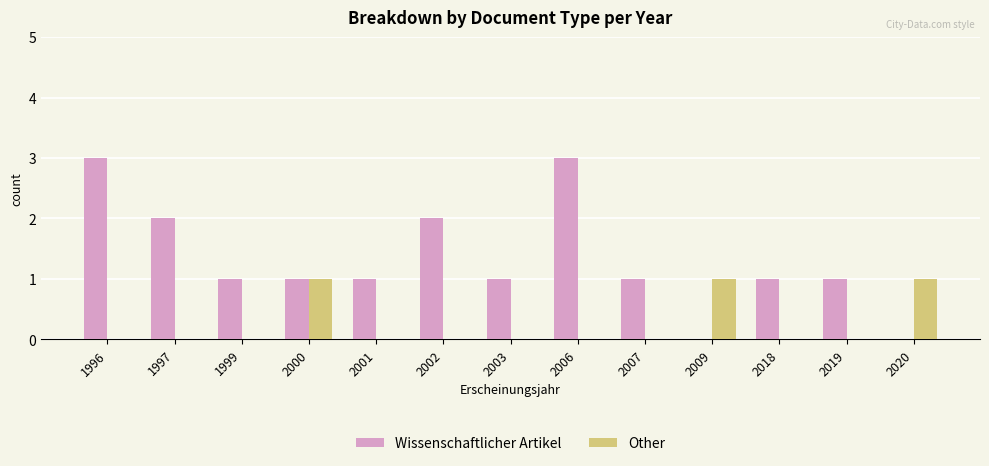

Which series has the largest range (max minus min)?

Wissenschaftlicher Artikel